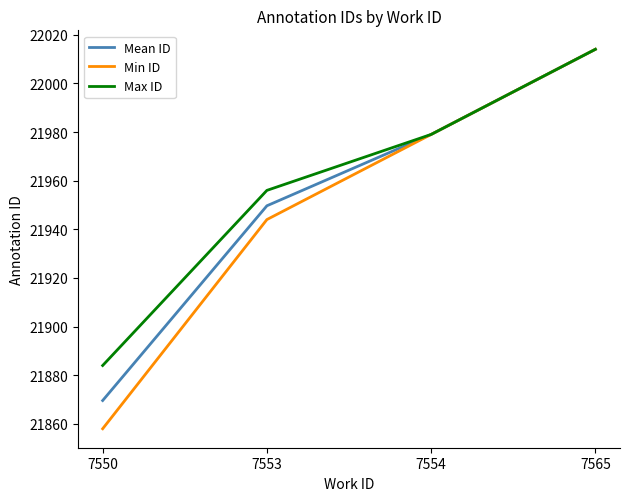

The Min ID series shows 6219.3 at 7565. True or false?

False